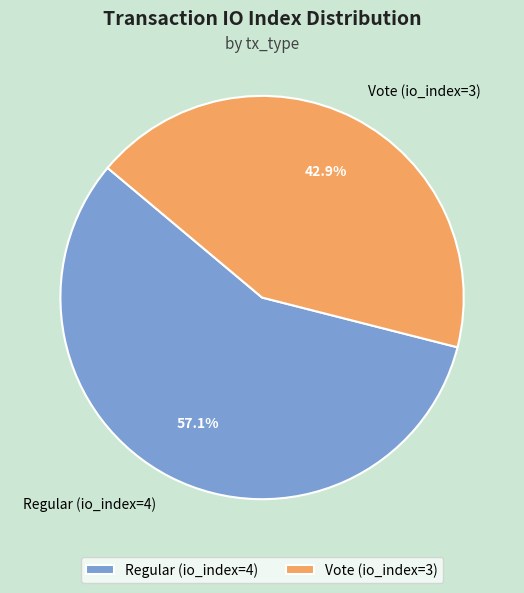

Count the number of slices in the pie.

2